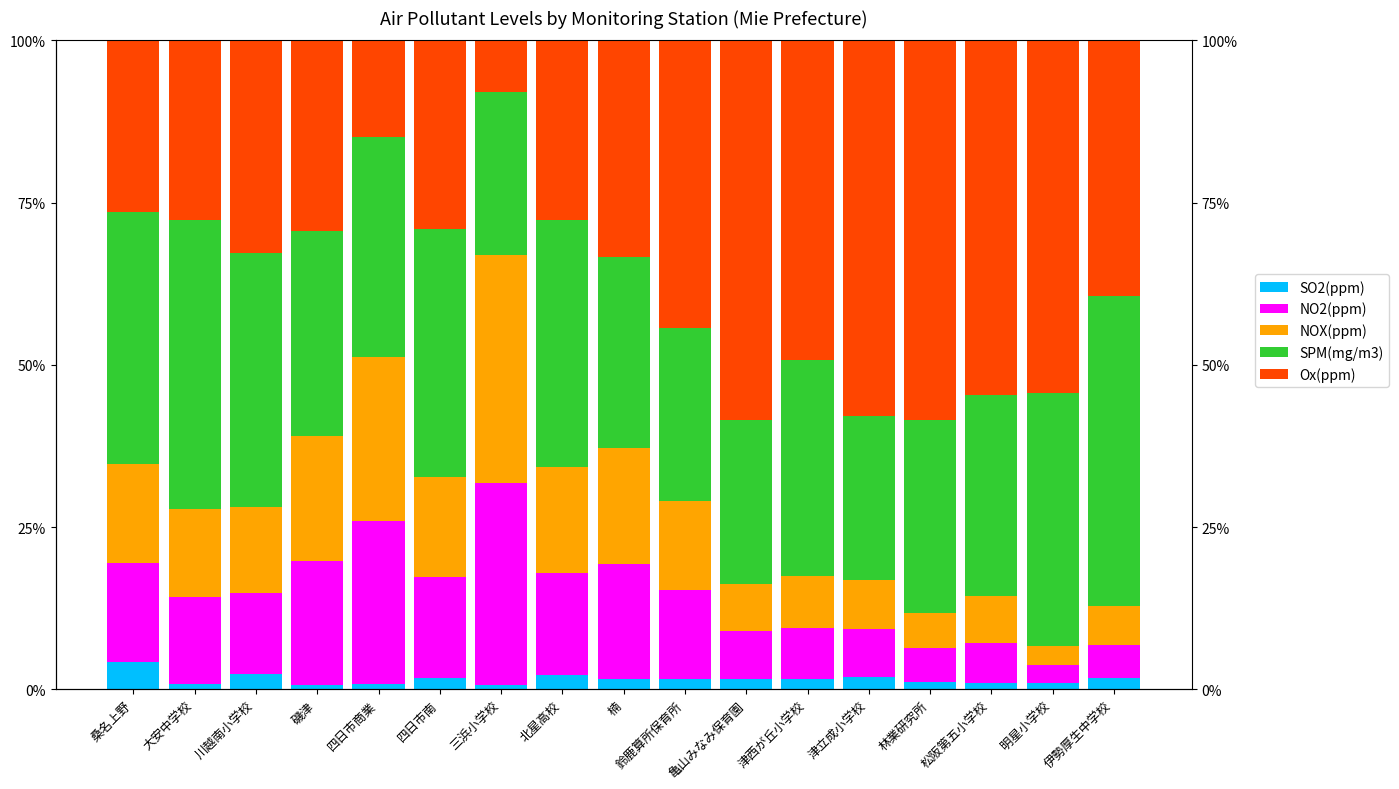

Where does the NO2(ppm) series first go above 13?

桑名上野